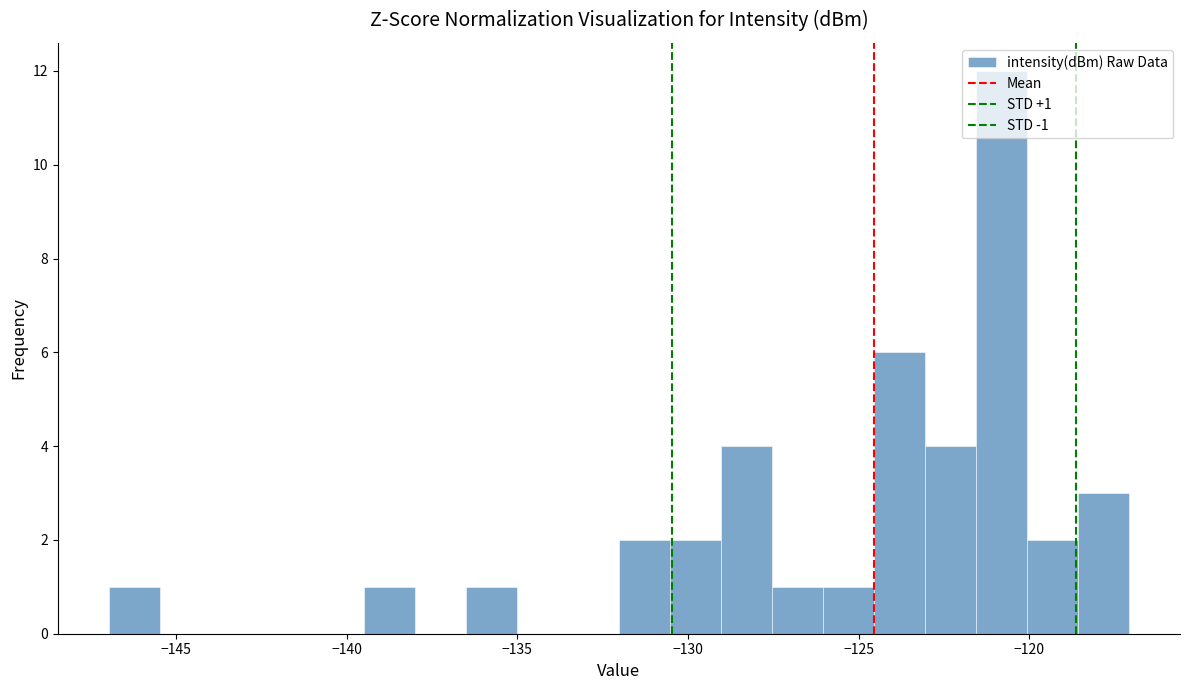

Around what value on the x-axis is the tallest bar? Give the approximate position of its centre, as read against the axis.

-121.0